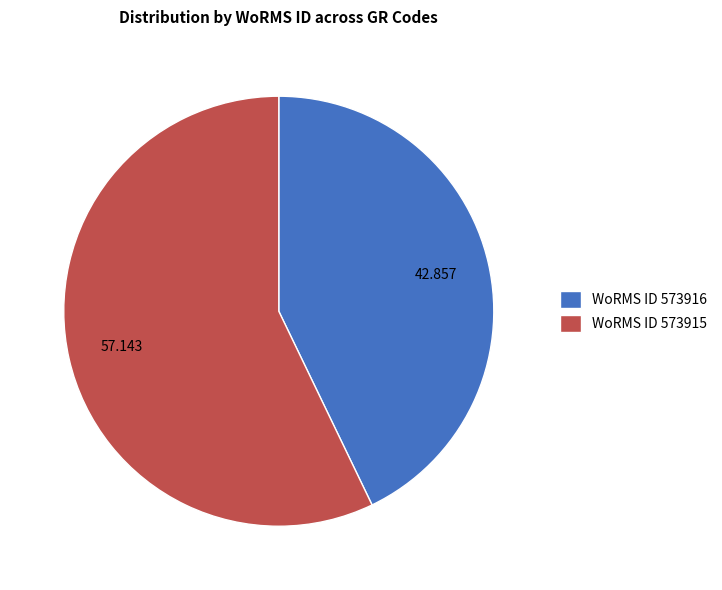

Does WoRMS ID 573916 account for over 50% of the chart?

No